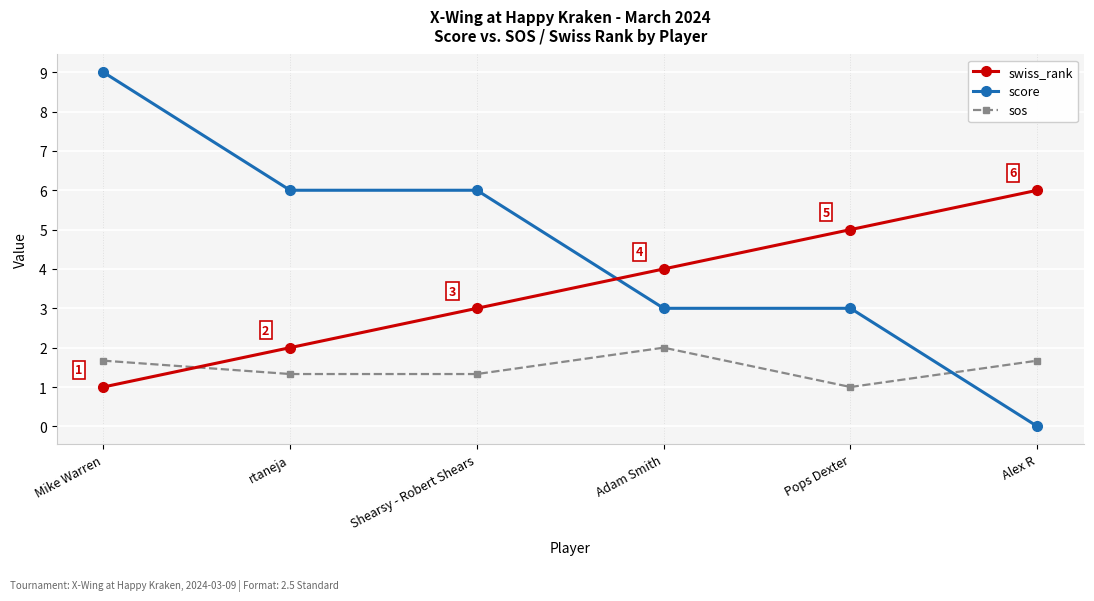

List the series in order of their peak value, lowest first.

sos, swiss_rank, score